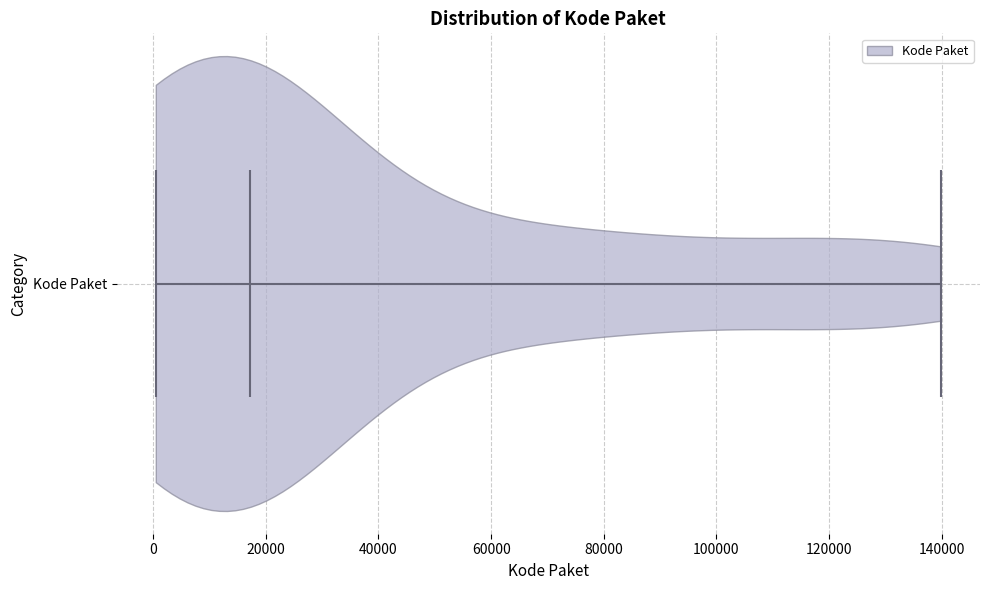

Read this violin plot against the x-axis: where its median line is, and the lowest and highest points the violin reaches. The values are not printed on the chart, so give them approximately, as read against the axis.

median line 18000, lowest point 0, highest point 140000